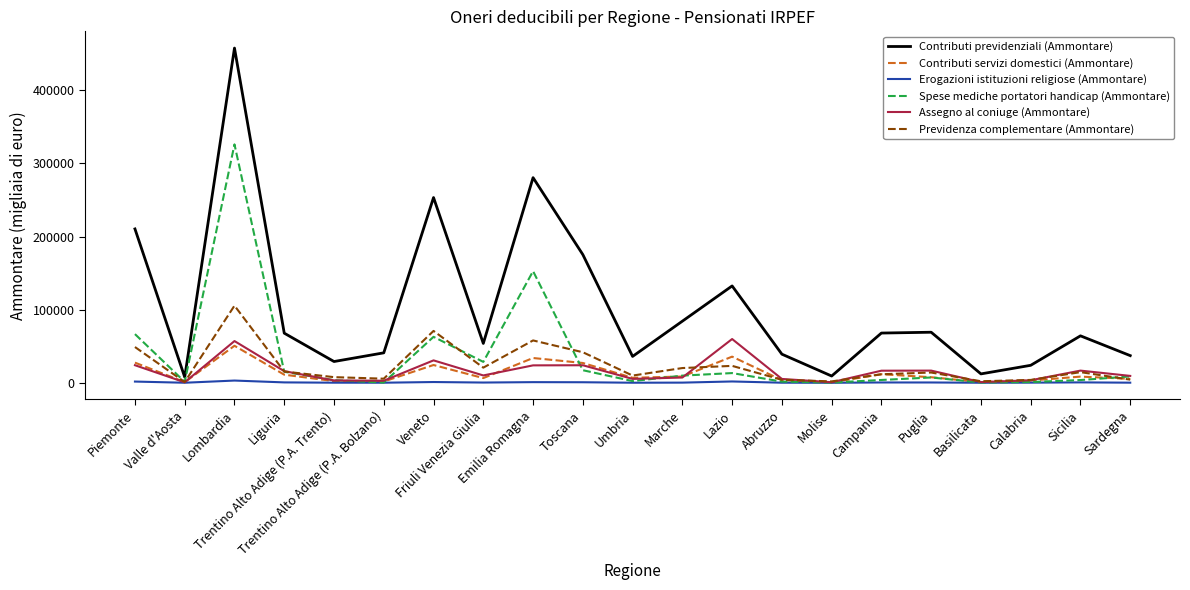

What is the maximum value shown in the chart?

457912